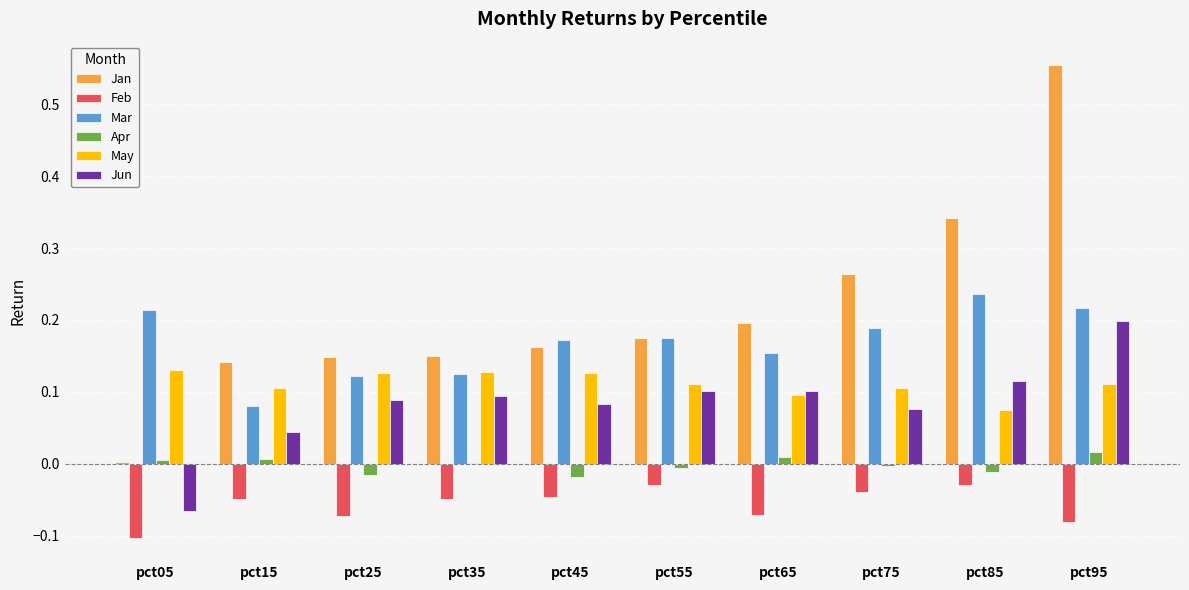

Between pct15 and pct95, which series saw the biggest shift?

Jan